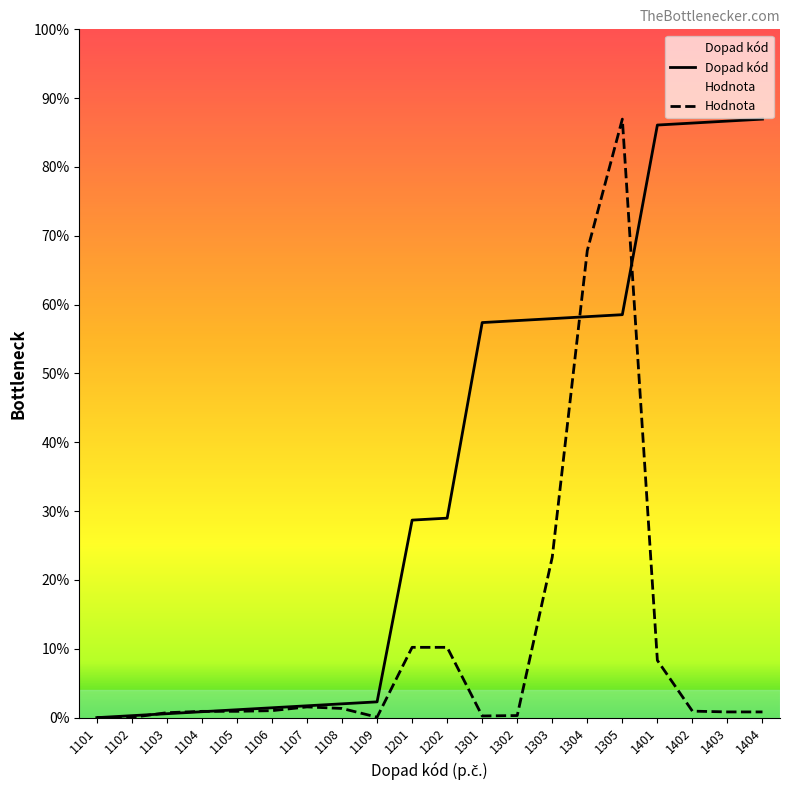

Is this an area chart (filled region under the line)?

No